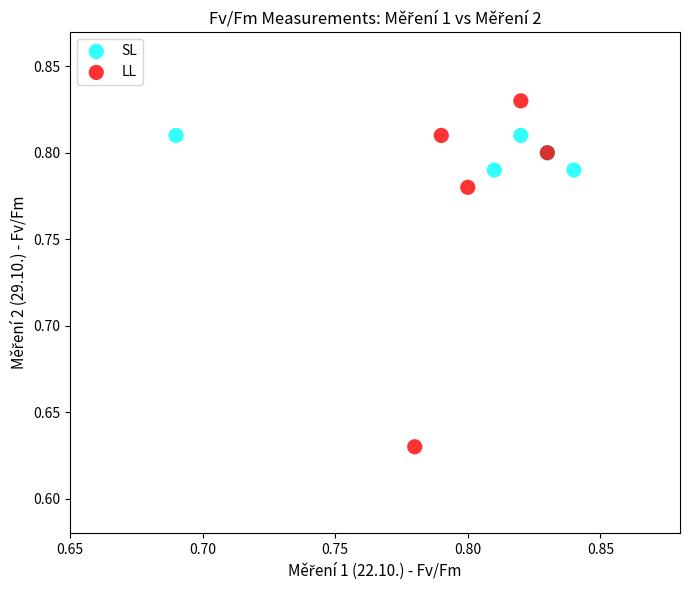

Which series reaches the minimum Y coordinate?

LL